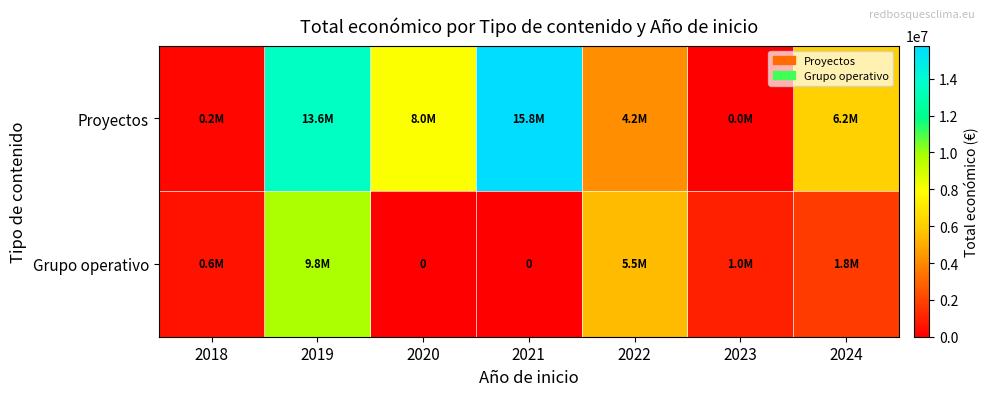

Where does the Grupo operativo series first go above 951583?

2019